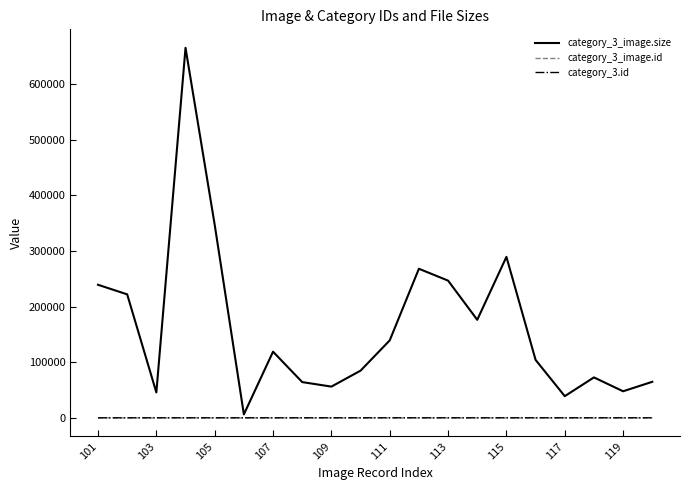

Which series has the widest spread of values?

category_3_image.size